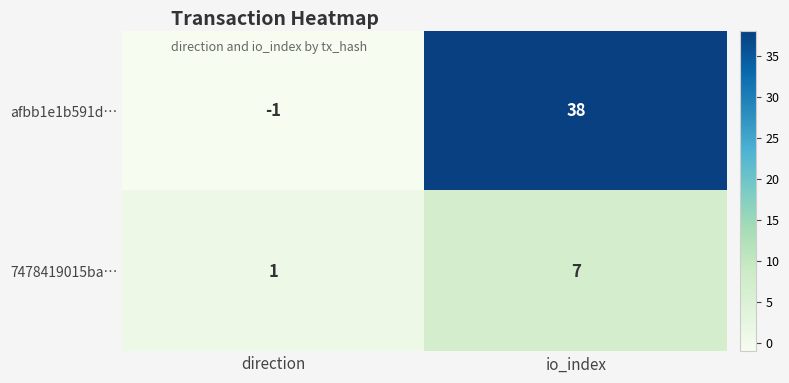

How many distinct data groups are displayed?

2